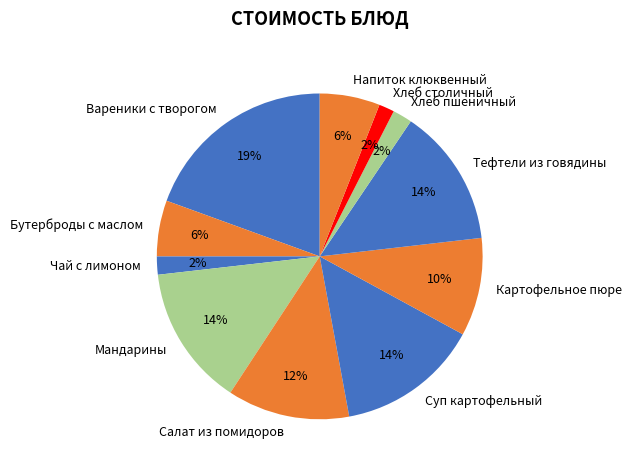

What percentage is the Картофельное пюре slice, to the nearest percent?

10%